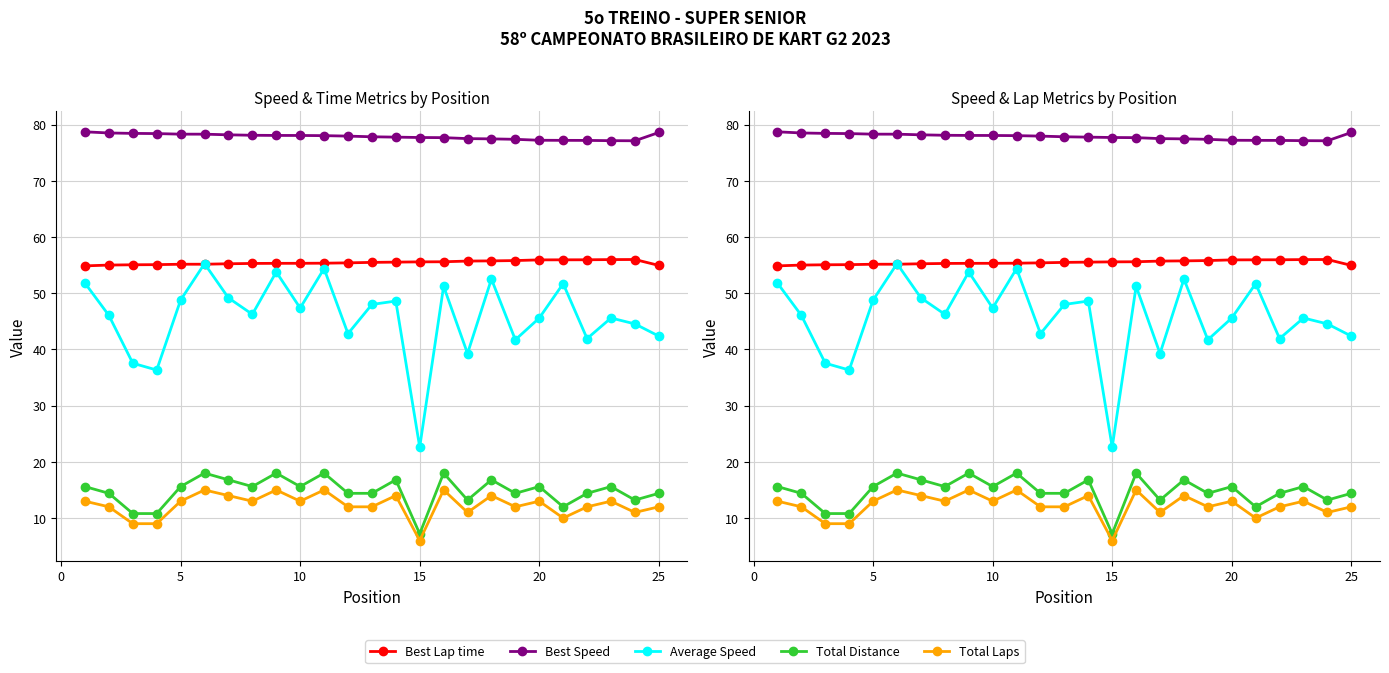

What is the difference between the second highest and minimum values in the Average Speed series?

31.8